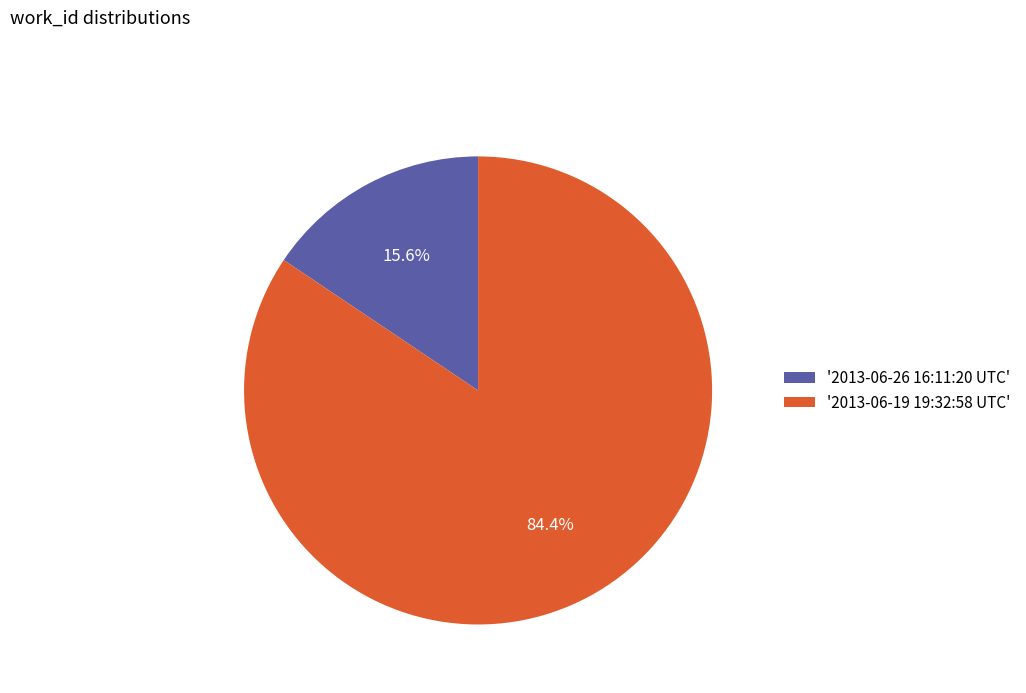

What is the ratio of the value at '2013-06-19 19:32:58 UTC' to the value at '2013-06-26 16:11:20 UTC'?

5.4